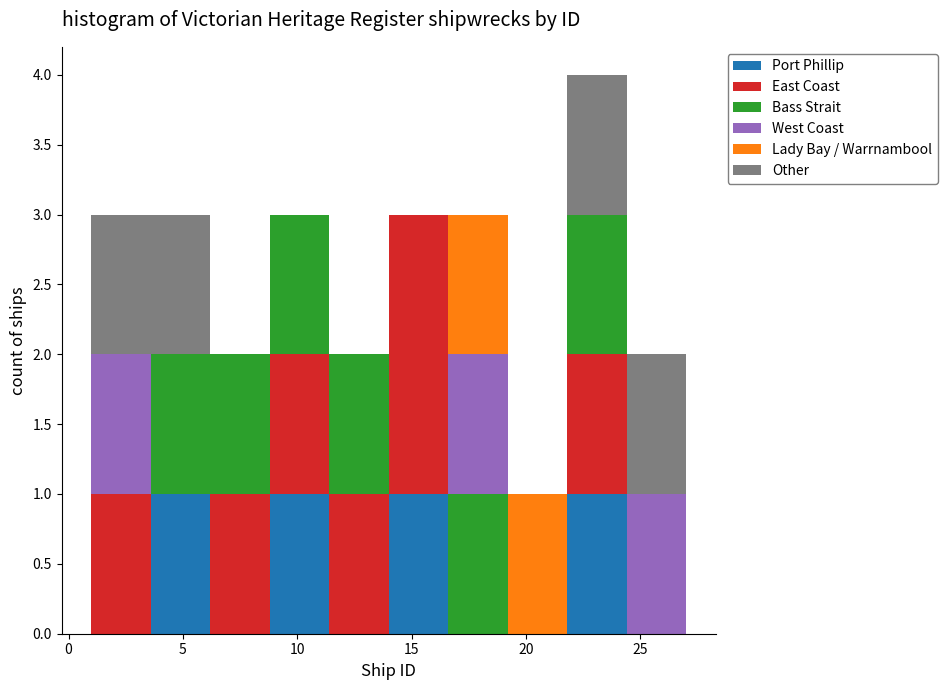

Which range on the x-axis has the tallest stacked bar (by total height)?

21.8 to 24.4